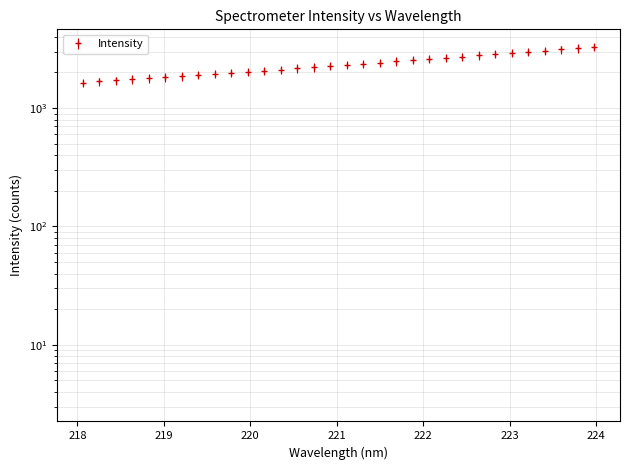

How many lines are shown in the chart?

1